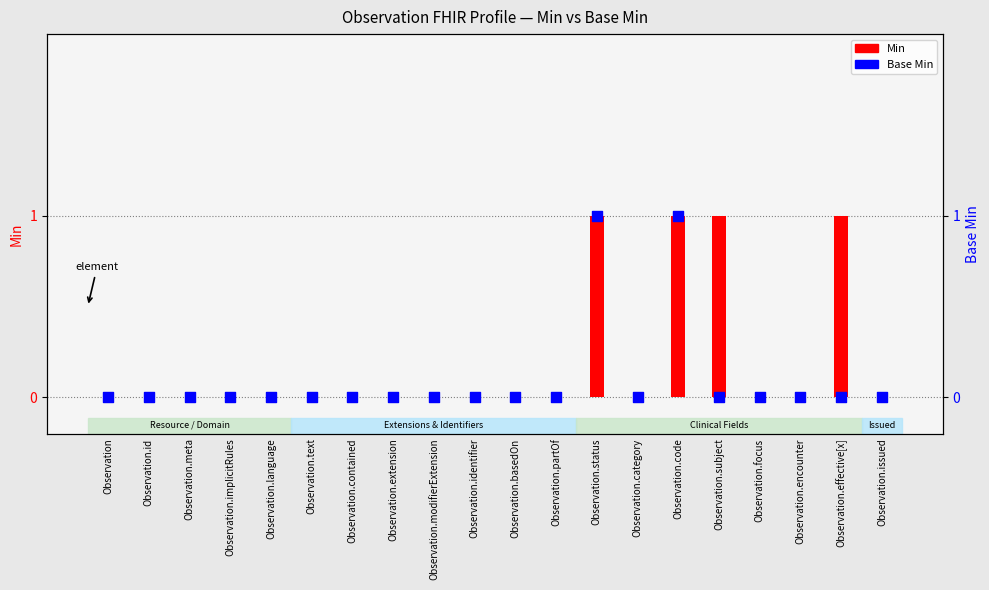

At which category is the sum across all series the highest?

Observation.status